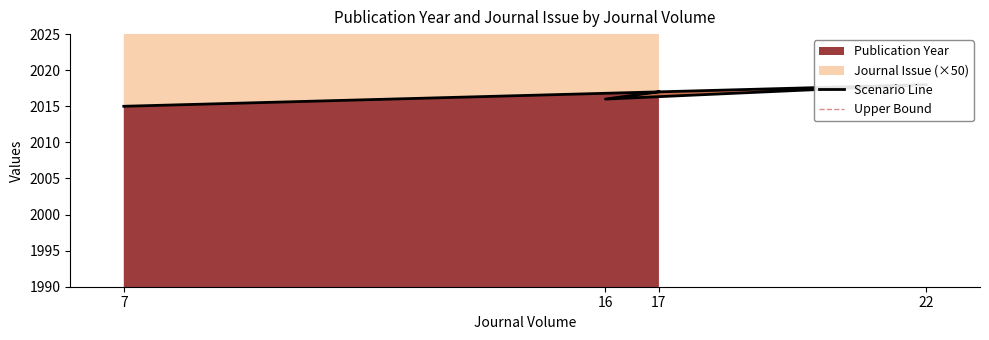

Where is the first local minimum for Upper Bound?

16